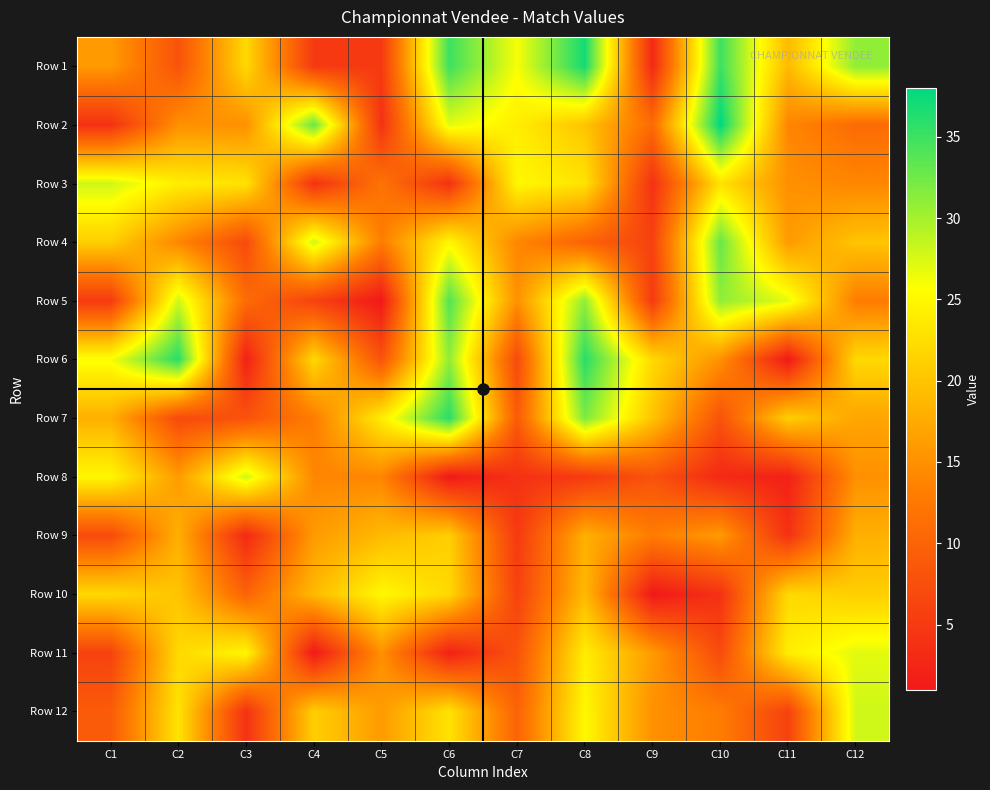

Reading left to right, extract all data points from this chart.

Row 1: C1=16	C2=8	C3=22	C4=5	C5=5	C6=35	C7=26	C8=37	C9=3	C10=35	C11=19	C12=31
Row 2: C1=4	C2=15	C3=15	C4=33	C5=4	C6=27	C7=24	C8=20	C9=11	C10=38	C11=14	C12=11
Row 3: C1=28	C2=24	C3=23	C4=4	C5=12	C6=4	C7=25	C8=23	C9=4	C10=23	C11=15	C12=14
Row 4: C1=21	C2=14	C3=7	C4=28	C5=13	C6=25	C7=14	C8=10	C9=6	C10=33	C11=16	C12=20
Row 5: C1=5	C2=28	C3=11	C4=6	C5=1	C6=34	C7=15	C8=31	C9=5	C10=31	C11=27	C12=13
Row 6: C1=26	C2=36	C3=2	C4=22	C5=8	C6=31	C7=7	C8=36	C9=22	C10=15	C11=1	C12=22
Row 7: C1=18	C2=7	C3=8	C4=13	C5=24	C6=36	C7=9	C8=32	C9=20	C10=8	C11=21	C12=17
Row 8: C1=25	C2=16	C3=28	C4=14	C5=14	C6=1	C7=4	C8=5	C9=8	C10=3	C11=2	C12=15
Row 9: C1=7	C2=18	C3=3	C4=16	C5=19	C6=21	C7=5	C8=18	C9=13	C10=16	C11=4	C12=18
Row 10: C1=22	C2=20	C3=10	C4=19	C5=25	C6=22	C7=6	C8=19	C9=1	C10=4	C11=22	C12=21
Row 11: C1=6	C2=22	C3=25	C4=1	C5=15	C6=2	C7=8	C8=24	C9=16	C10=7	C11=24	C12=27
Row 12: C1=9	C2=23	C3=4	C4=21	C5=16	C6=23	C7=10	C8=25	C9=15	C10=13	C11=6	C12=28